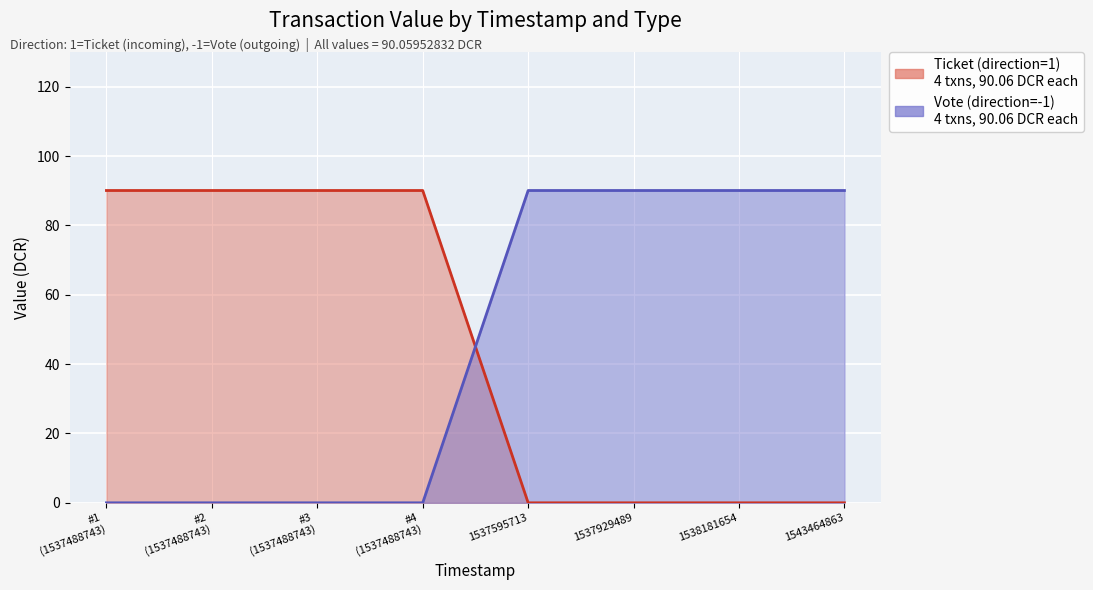

The value of Vote (direction=-1) at 1537595713 is 90.1. True or false?

True